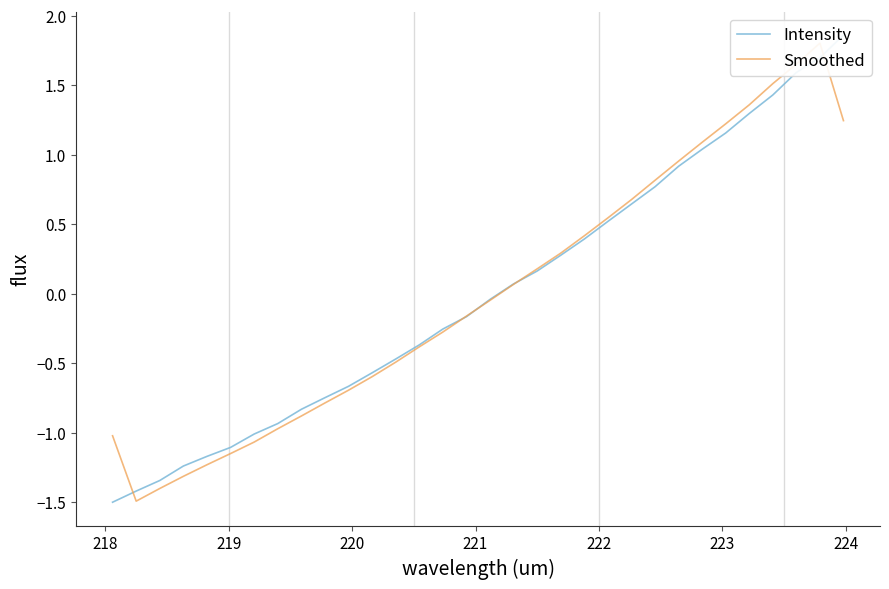

Between 224 and 220, which is larger?

224